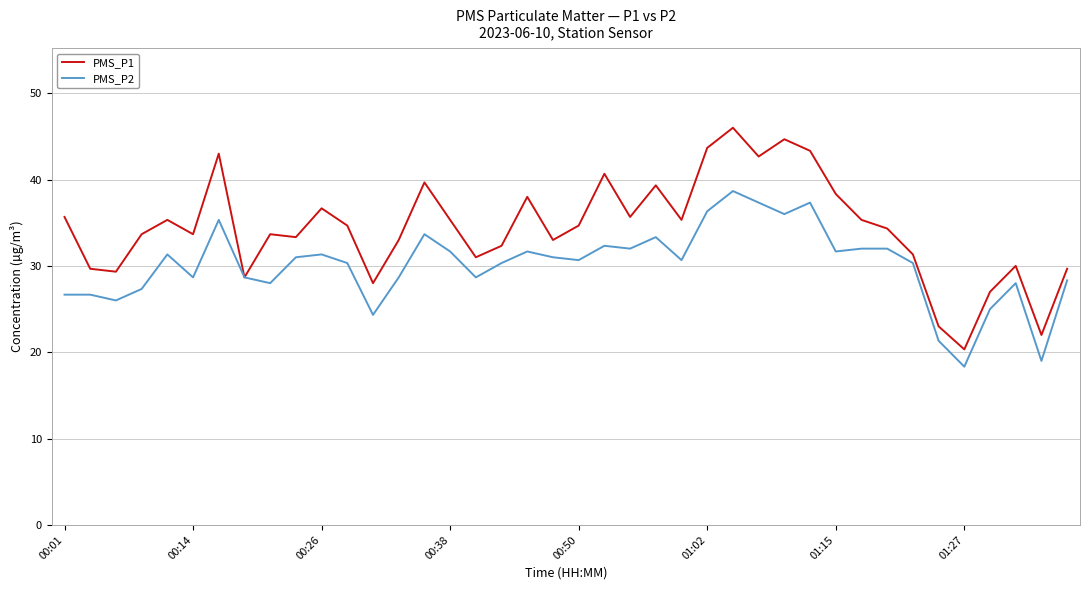

What is the difference between the maximum and minimum values in the PMS_P1 series?

25.7